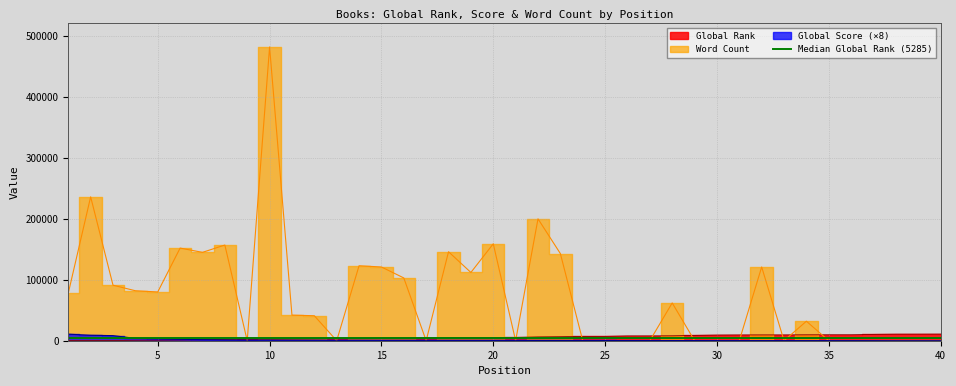

Where does the Word Count series first go above 42000?

1